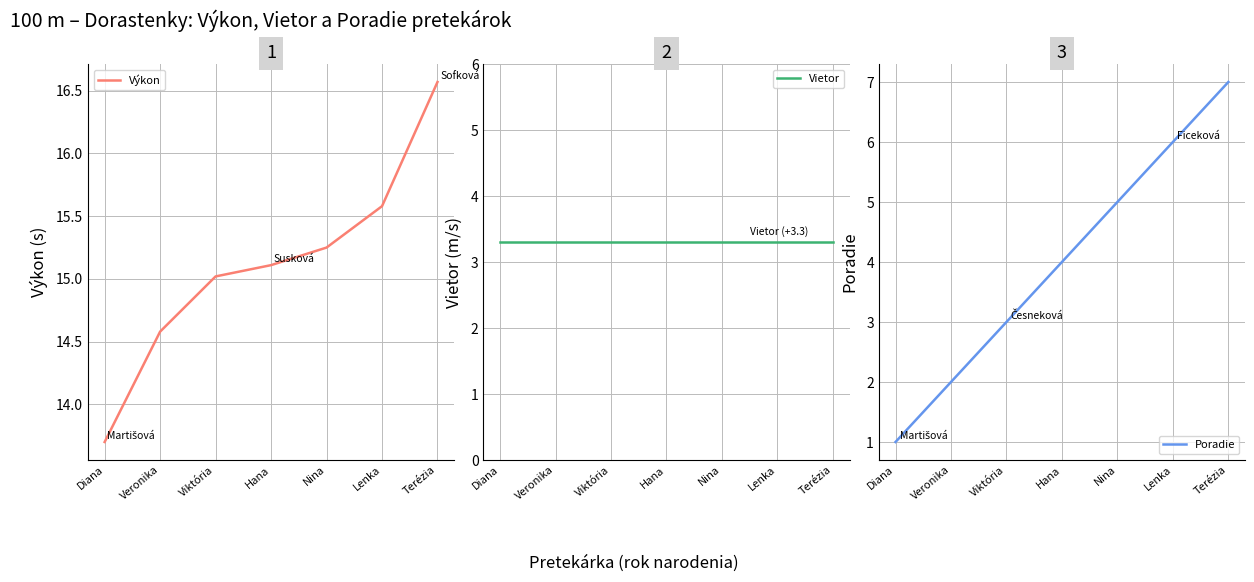

Is the value of Vietor at Diana greater than the value of Poradie at Nina?

No